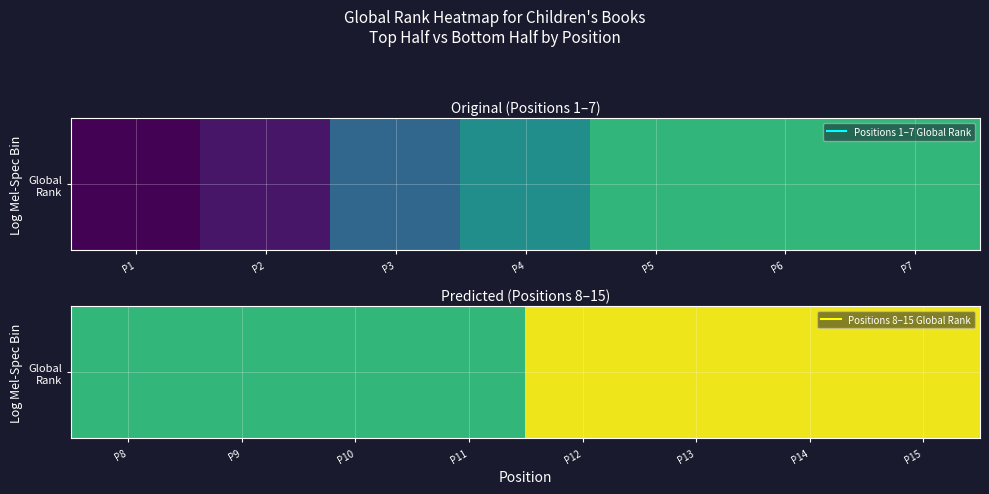

What is the change in value from P9 to P14?

+2793